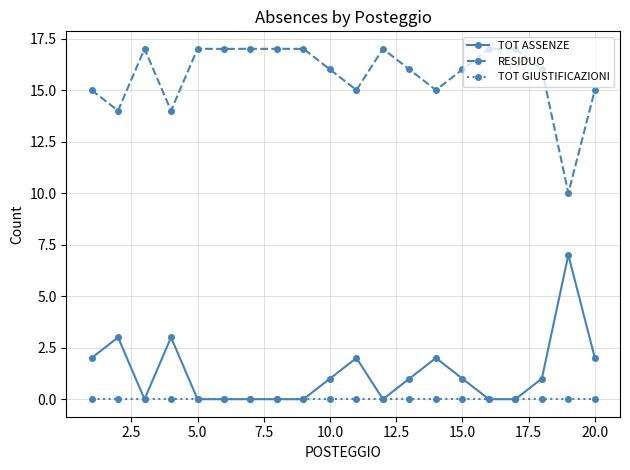

What is the maximum value shown in the chart?

17